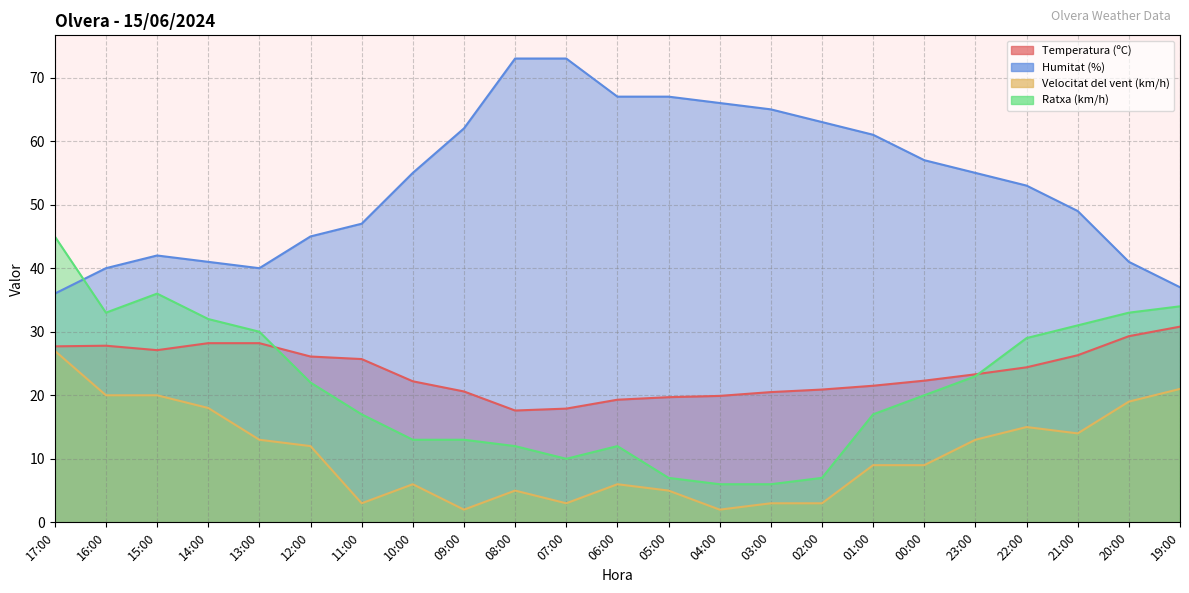

Which series has the widest spread of values?

Ratxa (km/h)